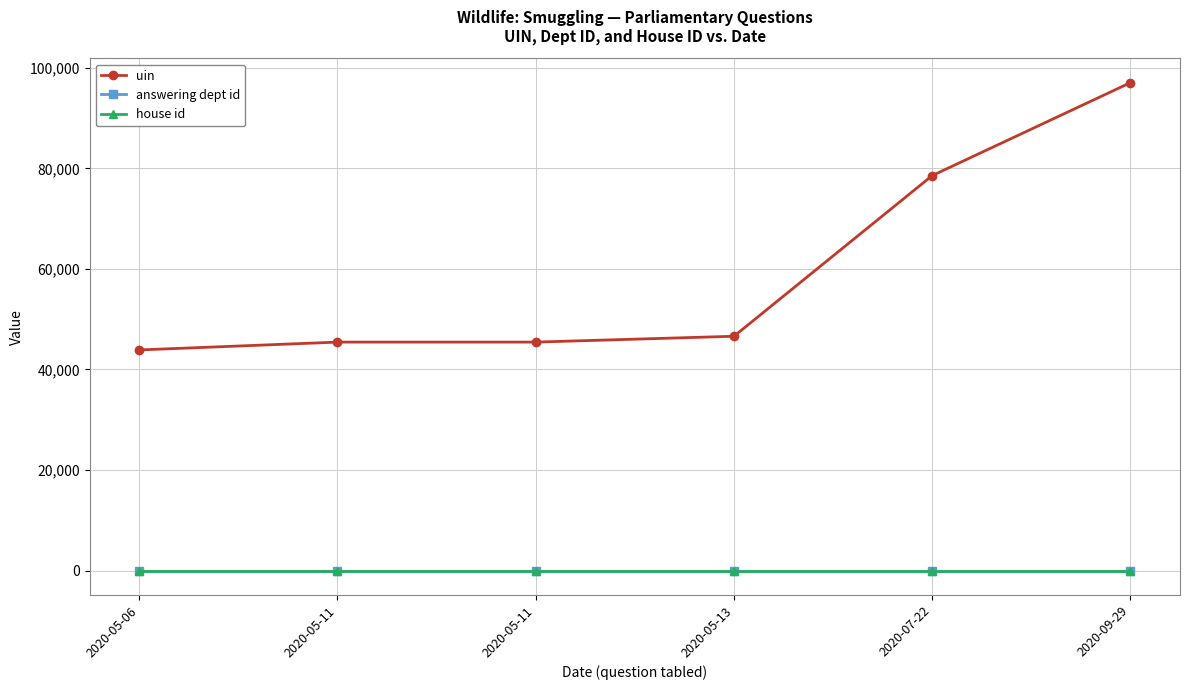

Reading right to left, list all the values displayed in this chart.

uin: 2020-09-29=97039	2020-07-22=78559	2020-05-13=46605	2020-05-11=45444	2020-05-11=45443	2020-05-06=43884
answering dept id: 2020-09-29=13	2020-07-22=13	2020-05-13=13	2020-05-11=13	2020-05-11=13	2020-05-06=13
house id: 2020-09-29=1	2020-07-22=1	2020-05-13=1	2020-05-11=1	2020-05-11=1	2020-05-06=1